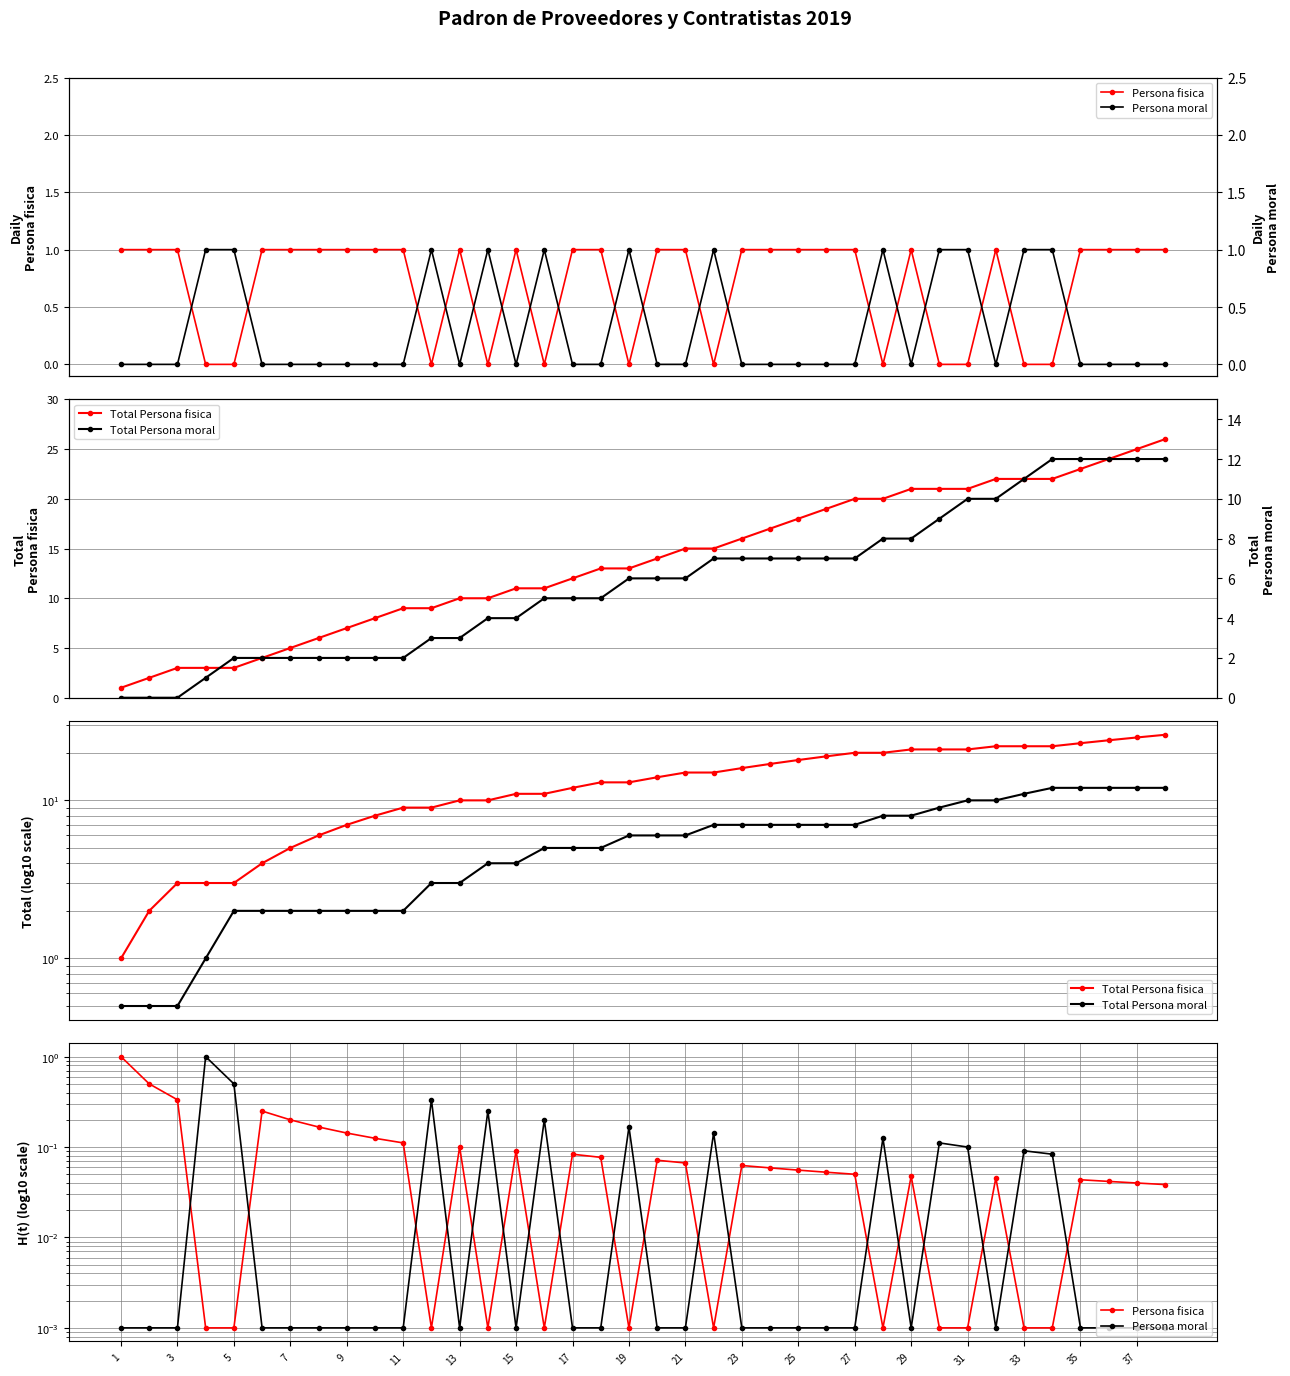

Which series has the largest range (max minus min)?

Total Persona fisica